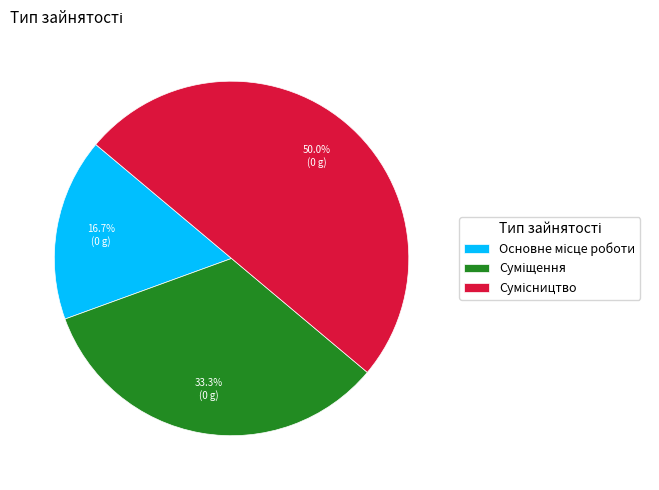

Is it true that Суміщення is 46% of the pie?

False